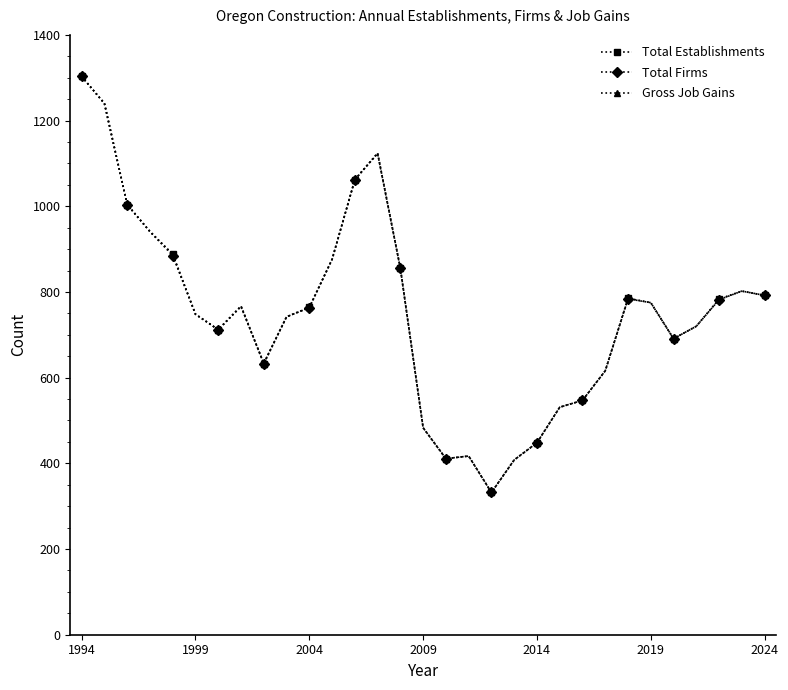

Does the chart have visible grid lines?

No